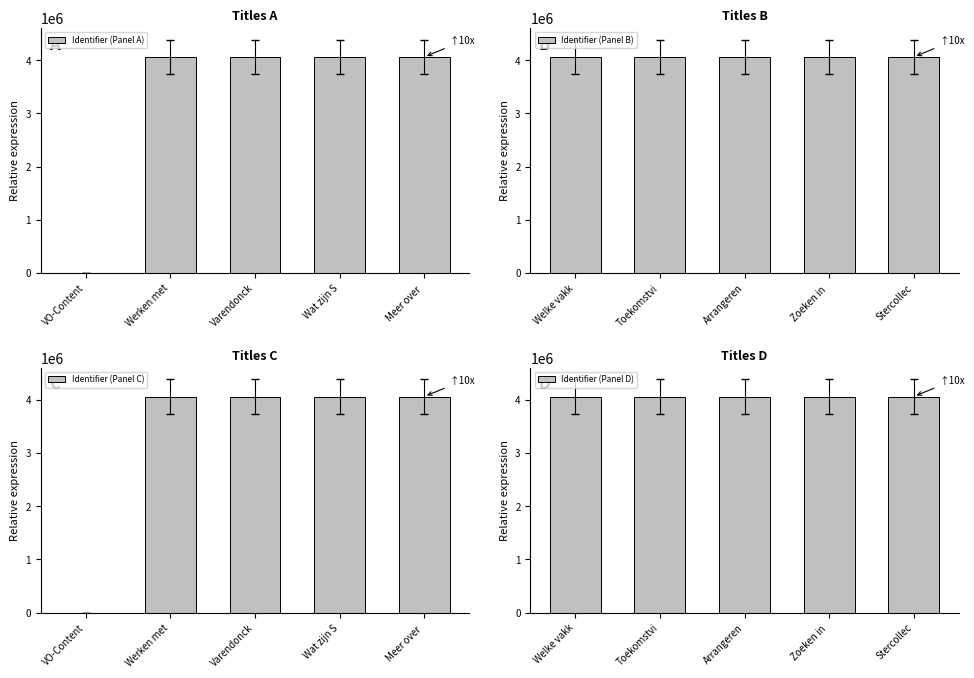

What are all the series names shown in the legend?

Identifier (Panel A), Identifier (Panel B), Identifier (Panel C), Identifier (Panel D)